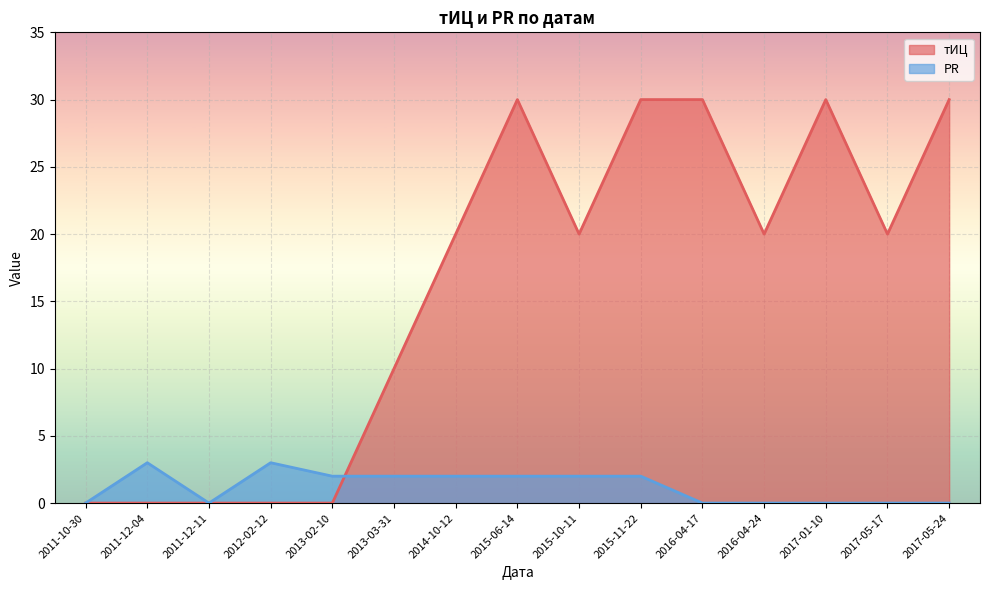

At which category is the sum across all series the highest?

2015-06-14